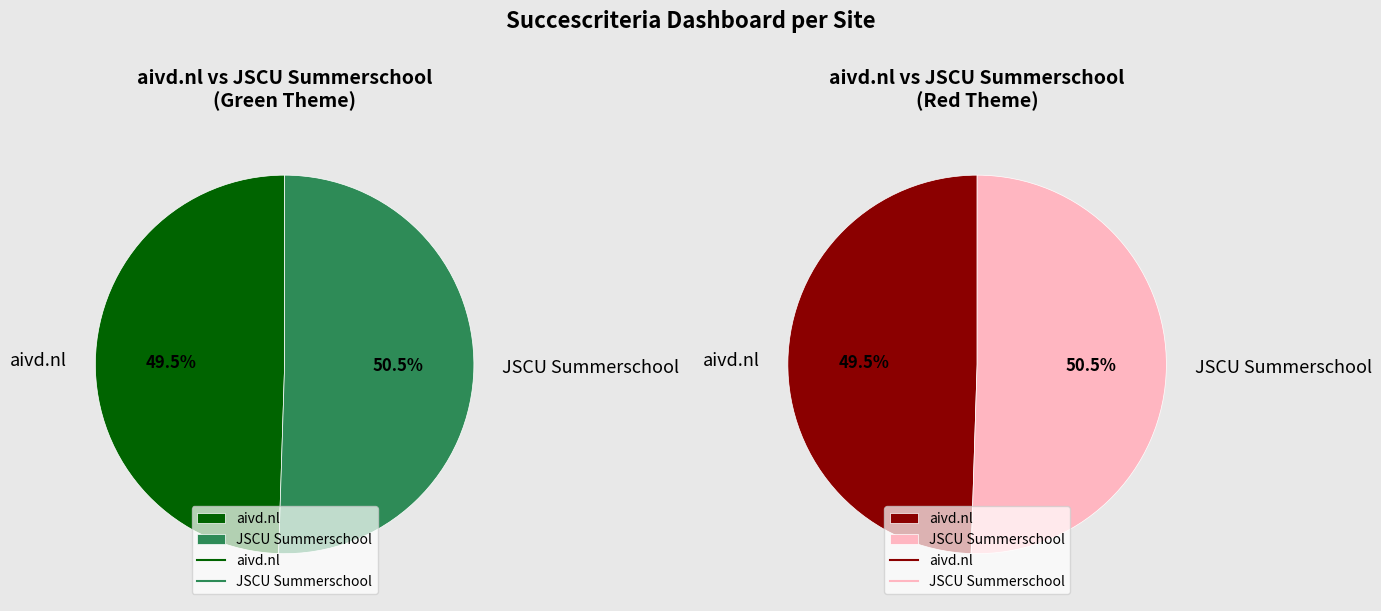

Which category has the smallest portion of the pie?

aivd.nl